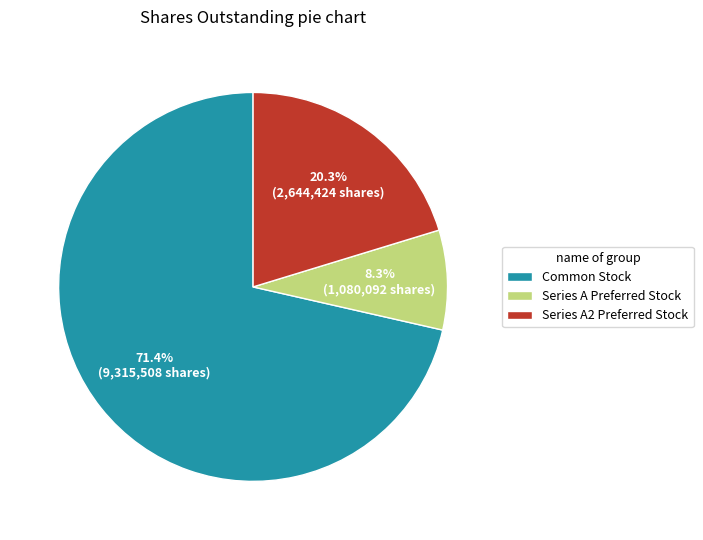

To the nearest percent, what portion does Common Stock represent?

71%